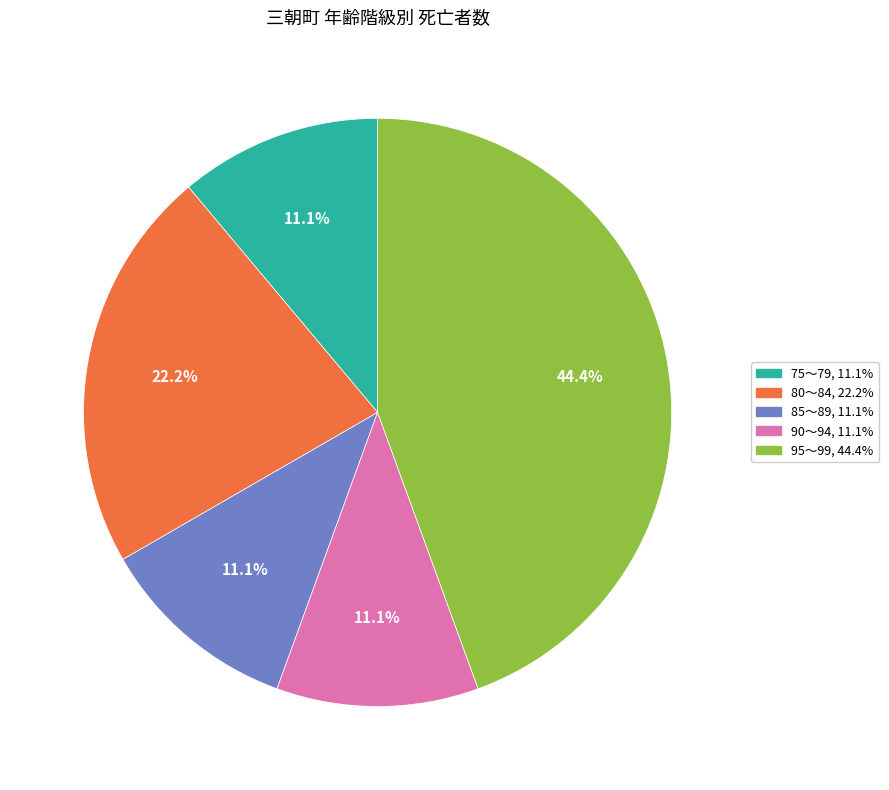

Does any single category account for the majority?

No